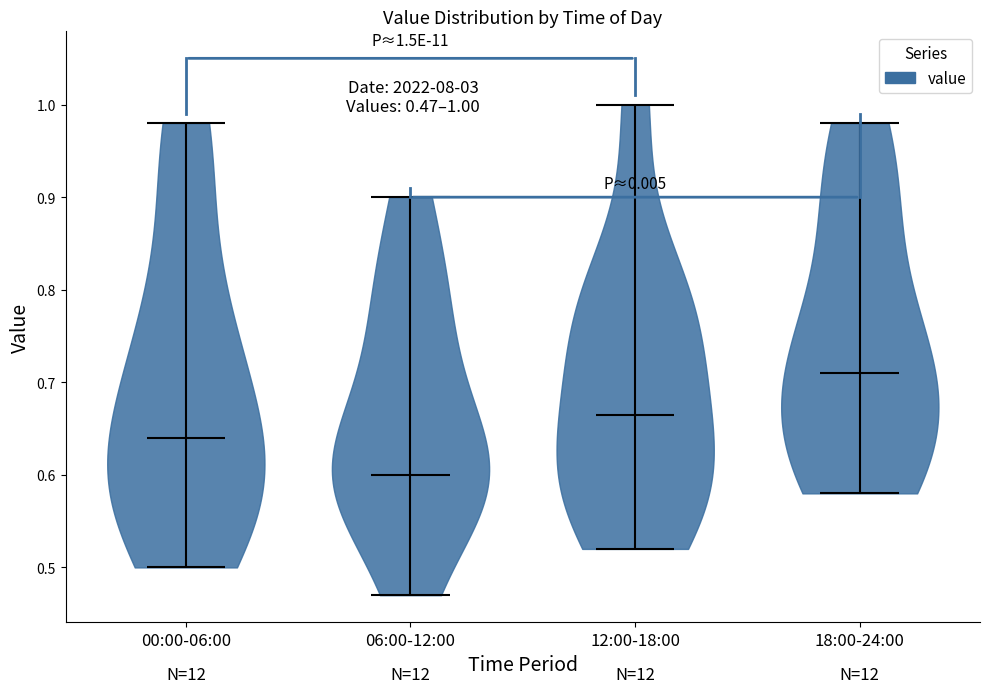

Which violin has the highest median line?

18:00-24:00